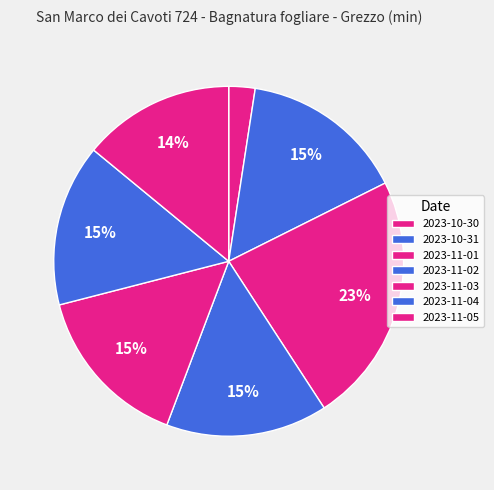

How many segments does this pie chart have?

7